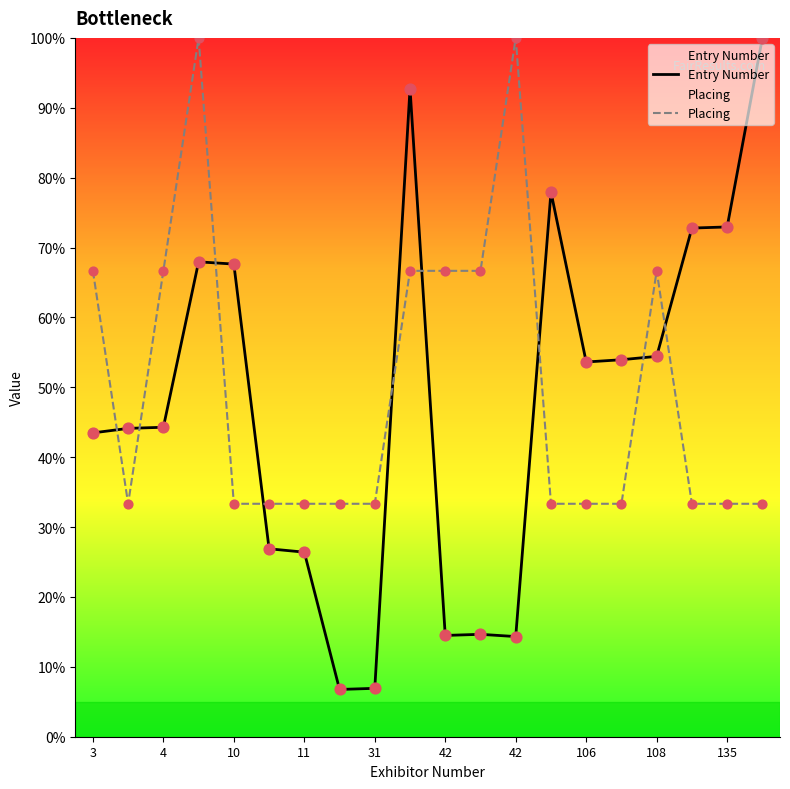

Which series reaches the minimum Y coordinate?

Entry Number